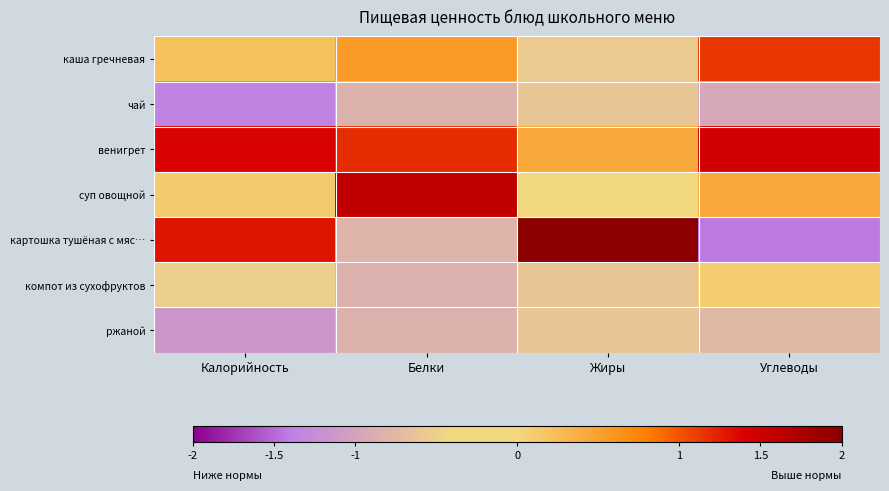

Rank the series by their maximum value, from highest to lowest.

картошка тушёная с мяс…, суп овощной, венигрет, каша гречневая, компот из сухофруктов, чай, ржаной